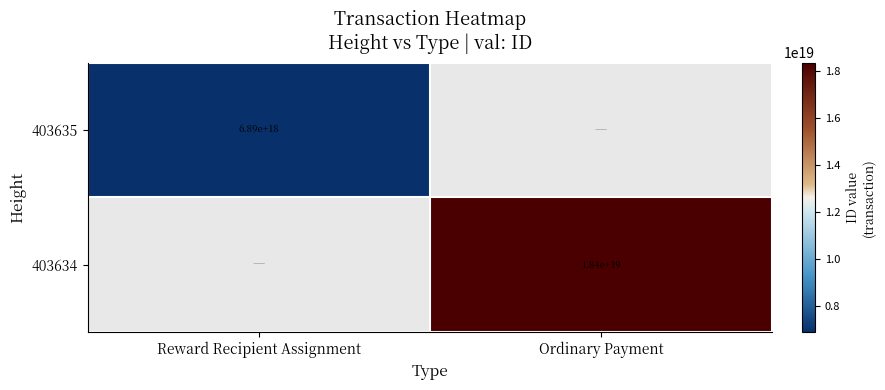

The value of 403635 at Reward Recipient Assignment is 2594445702621379584. True or false?

False